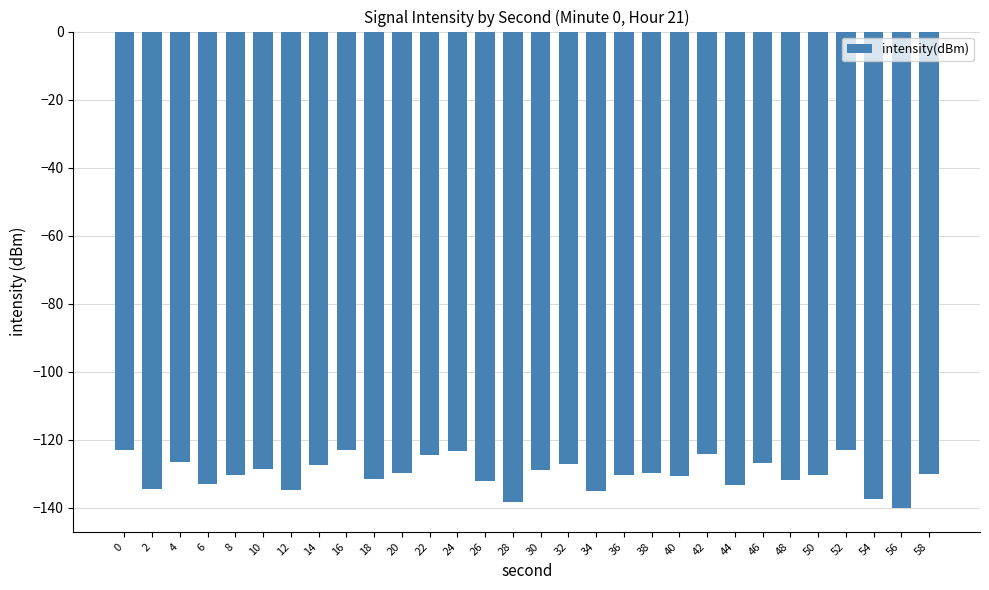

Count the number of categories in the chart.

30